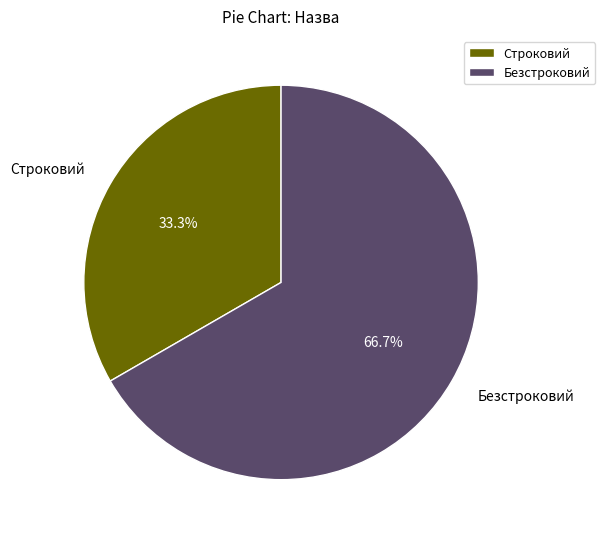

Combined, what portion of the pie is Строковий and Безстроковий?

100.0%